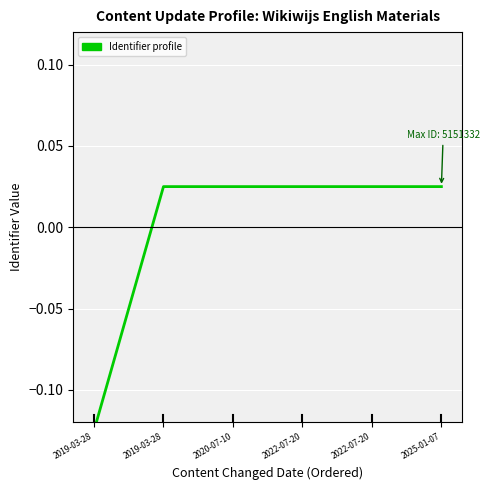

What is the difference between the values at 2019-03-28 and 2020-07-10?

0.1